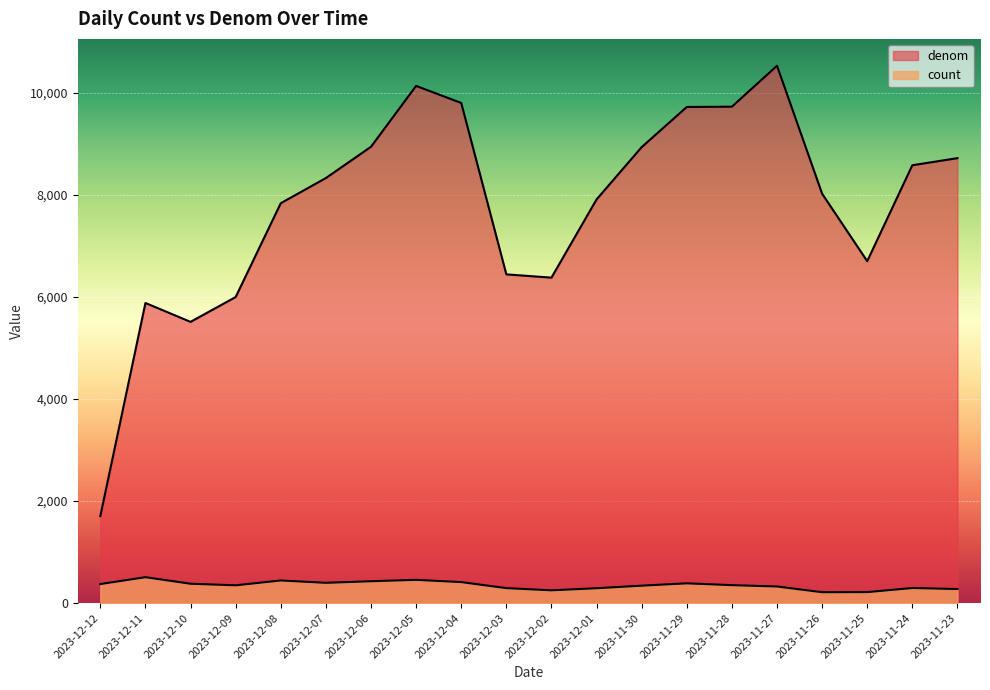

At which category does denom reach its first local peak?

2023-12-11